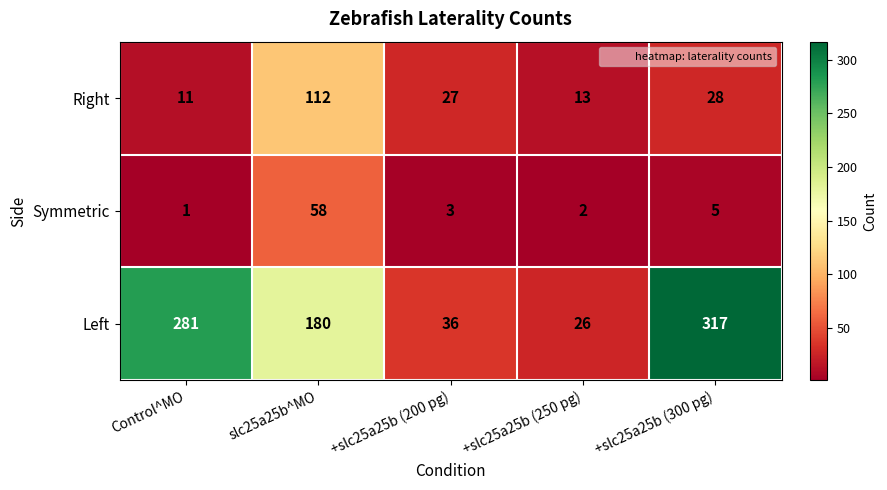

Reading left to right, list all the values displayed in this chart.

Right: Control^MO=11	slc25a25b^MO=112	+slc25a25b (200 pg)=27	+slc25a25b (250 pg)=13	+slc25a25b (300 pg)=28
Symmetric: Control^MO=1	slc25a25b^MO=58	+slc25a25b (200 pg)=3	+slc25a25b (250 pg)=2	+slc25a25b (300 pg)=5
Left: Control^MO=281	slc25a25b^MO=180	+slc25a25b (200 pg)=36	+slc25a25b (250 pg)=26	+slc25a25b (300 pg)=317